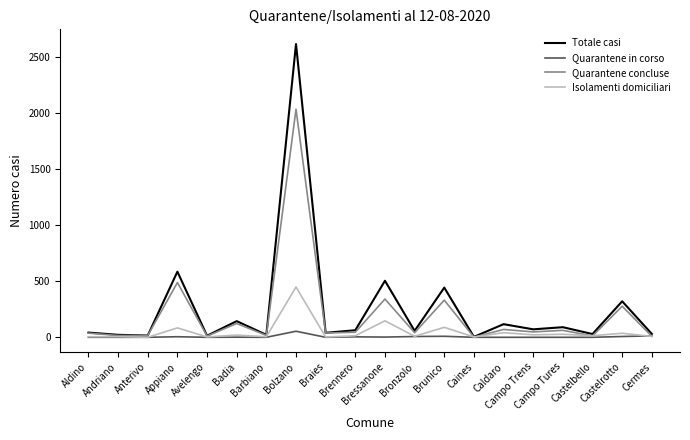

Rank the series by their maximum value, from lowest to highest.

Quarantene in corso, Isolamenti domiciliari, Quarantene concluse, Totale casi